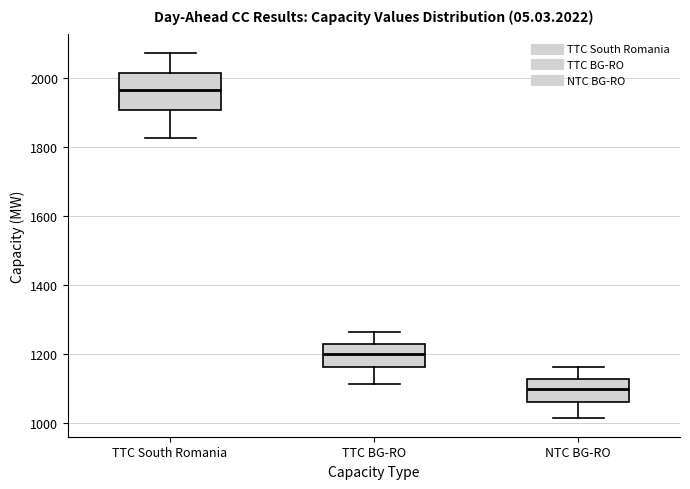

Reading left to right, read every box against the y-axis: the position of its median line, the range the box covers, and the ends of its whiskers. The values are not printed on the chart, so give them approximately, as read against the axis.

TTC South Romania: median 1960, box 1900 to 2020, whiskers 1820 to 2080
TTC BG-RO: median 1200, box 1160 to 1220, whiskers 1120 to 1260
NTC BG-RO: median 1100, box 1060 to 1120, whiskers 1020 to 1160